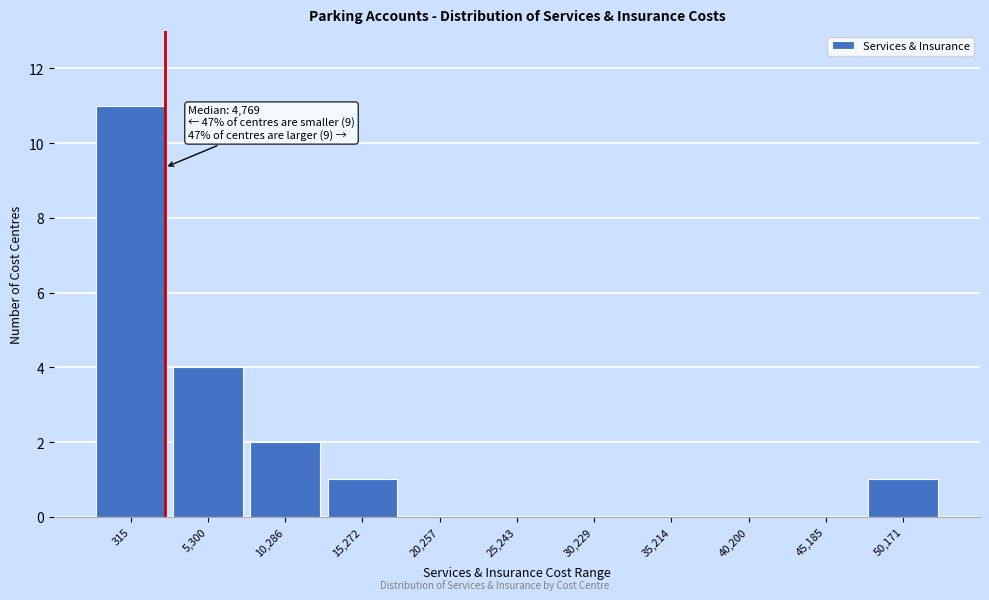

Reading left to right, extract all data points from this chart.

315=11	5,300=4	10,286=2	15,272=1	20,257=0	25,243=0	30,229=0	35,214=0	40,200=0	45,185=0	50,171=1